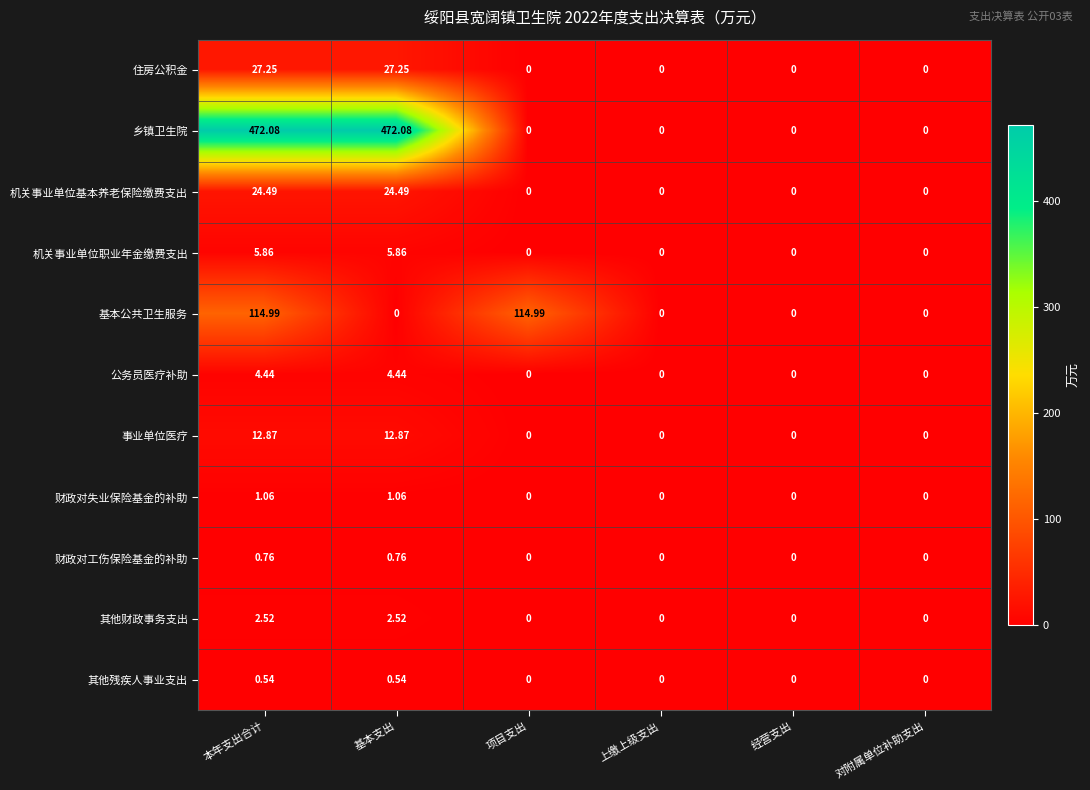

Is the value of 乡镇卫生院 at 基本支出 greater than the value of 公务员医疗补助 at 上缴上级支出?

Yes